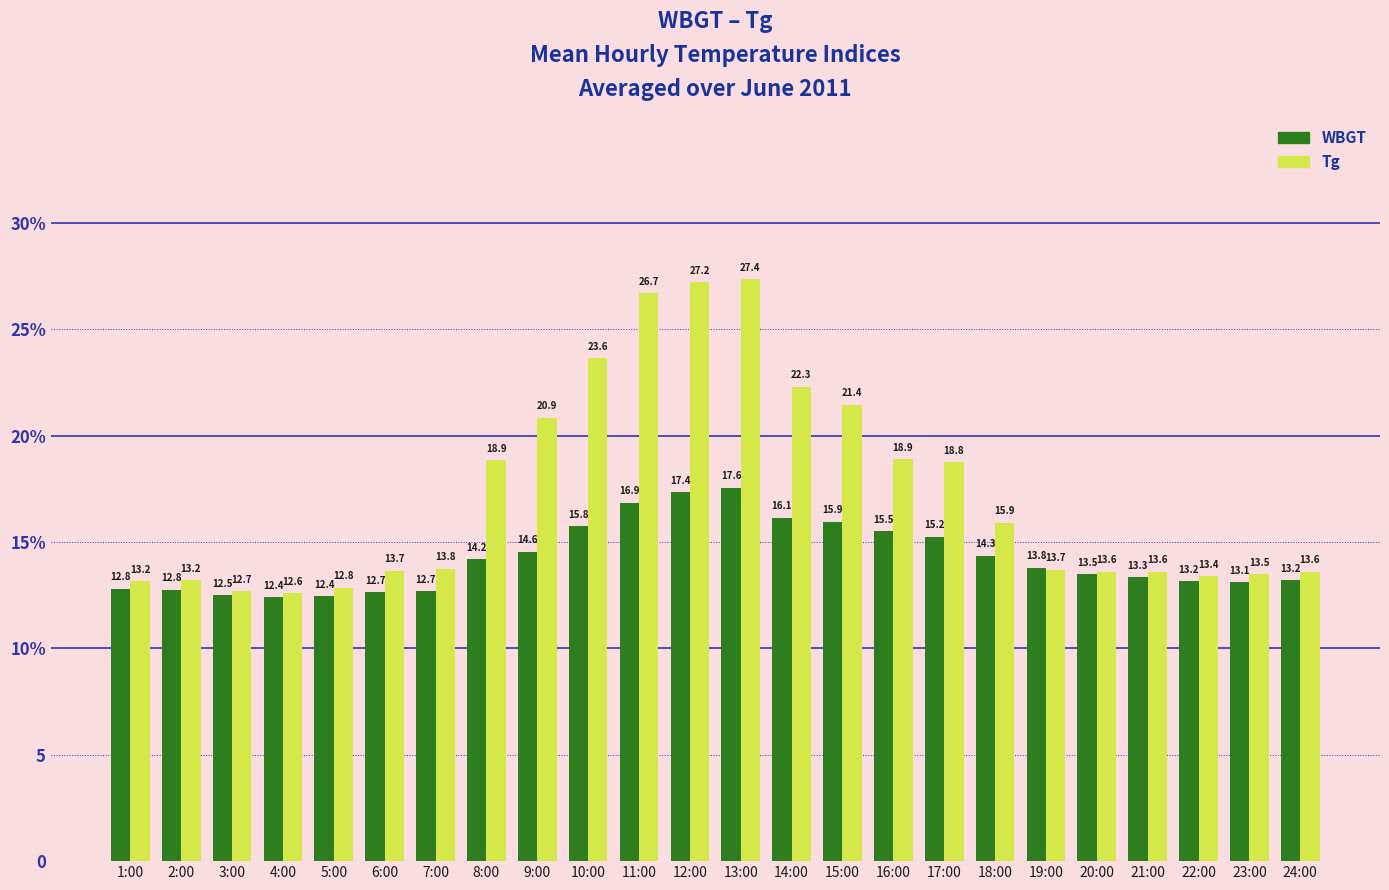

What are all the series names shown in the legend?

WBGT, Tg